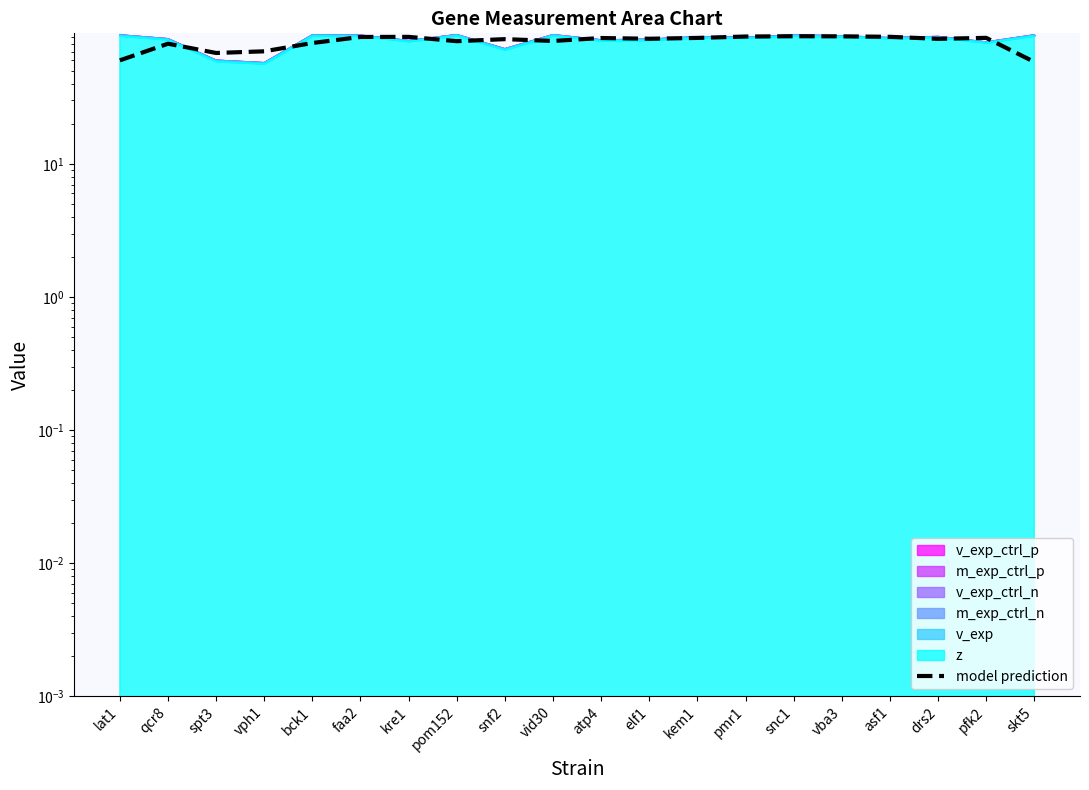

Which label corresponds to the largest value in the chart?

snc1